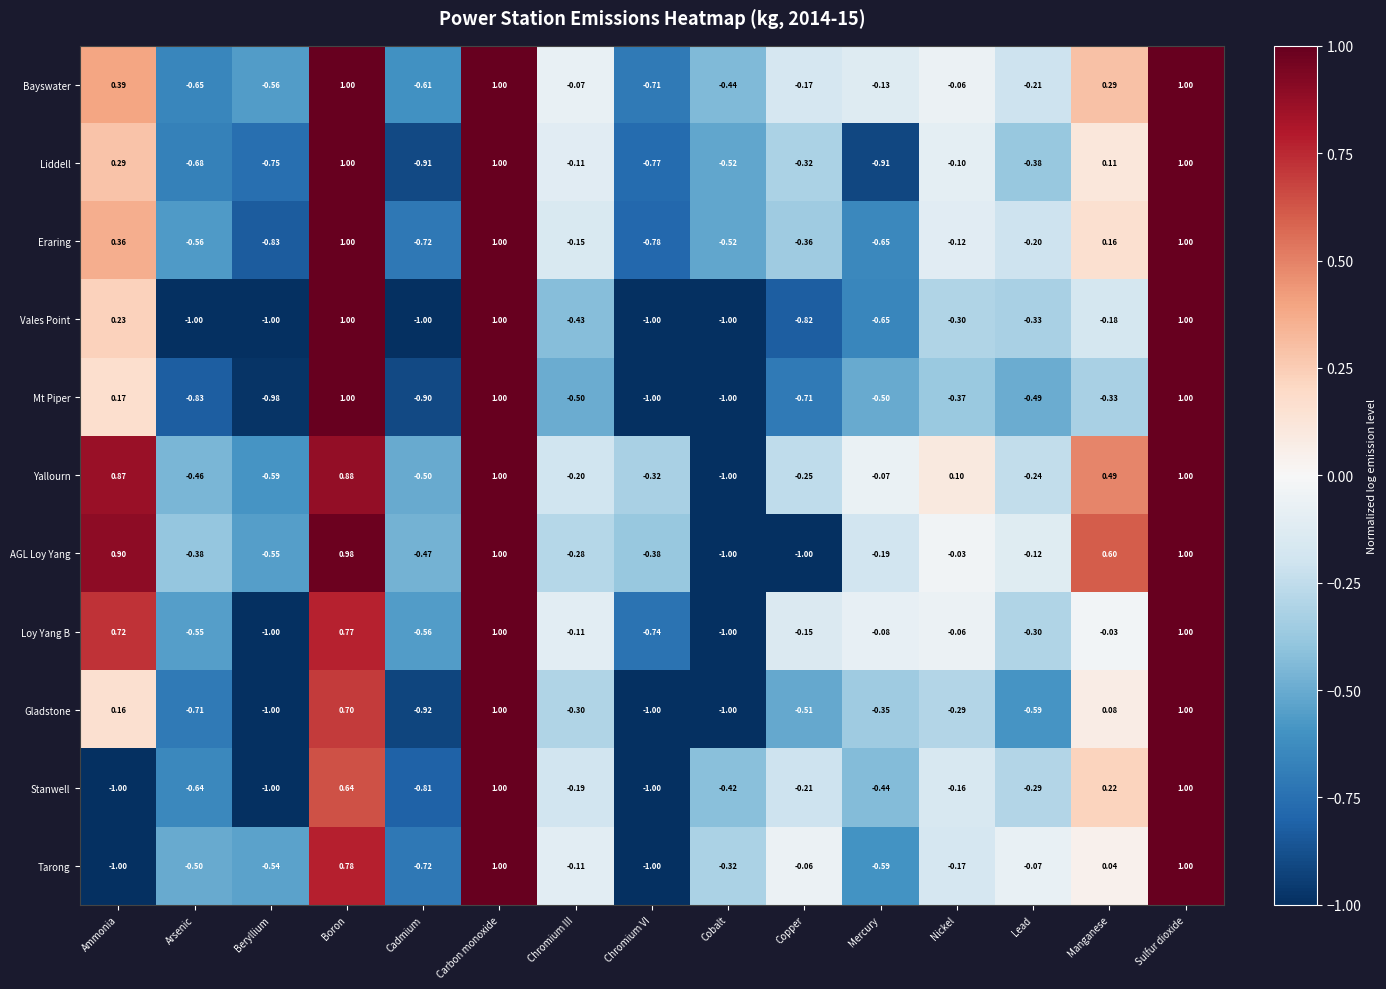

Is the value of Liddell at Cadmium greater than the value of Mt Piper at Mercury?

No